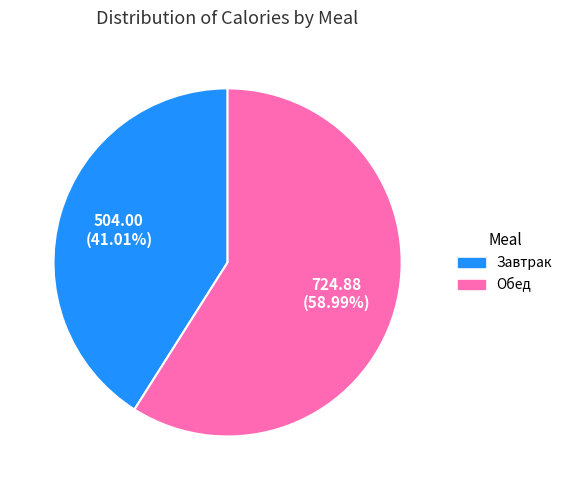

Does any single category account for the majority?

Yes